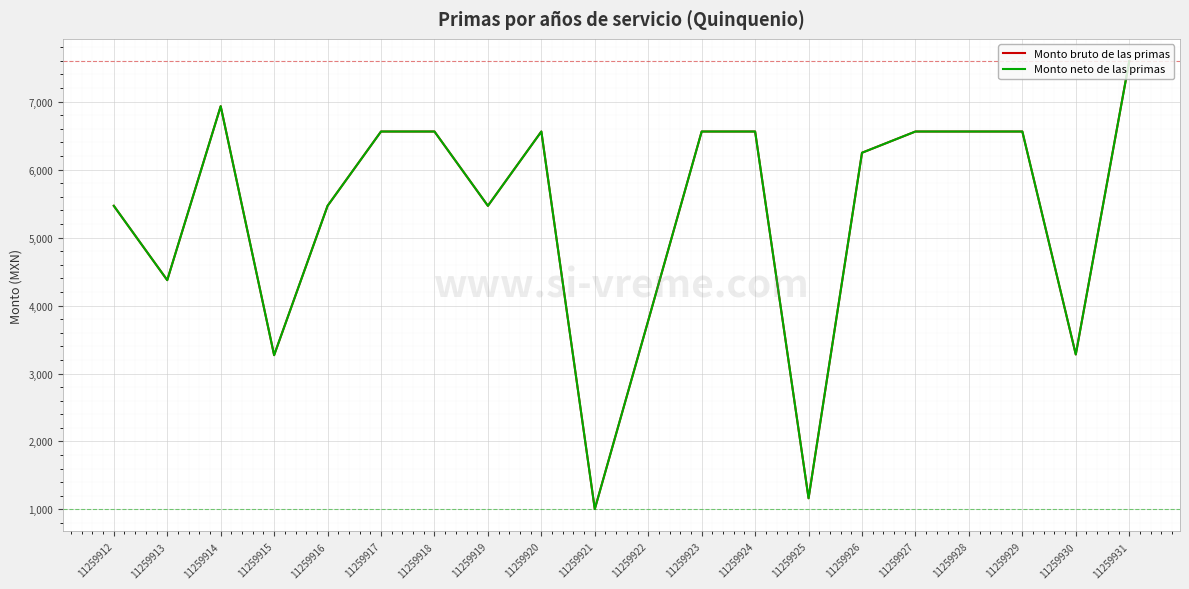

What is the value of the Monto bruto de las primas point at the 17th from the left?

6560.6